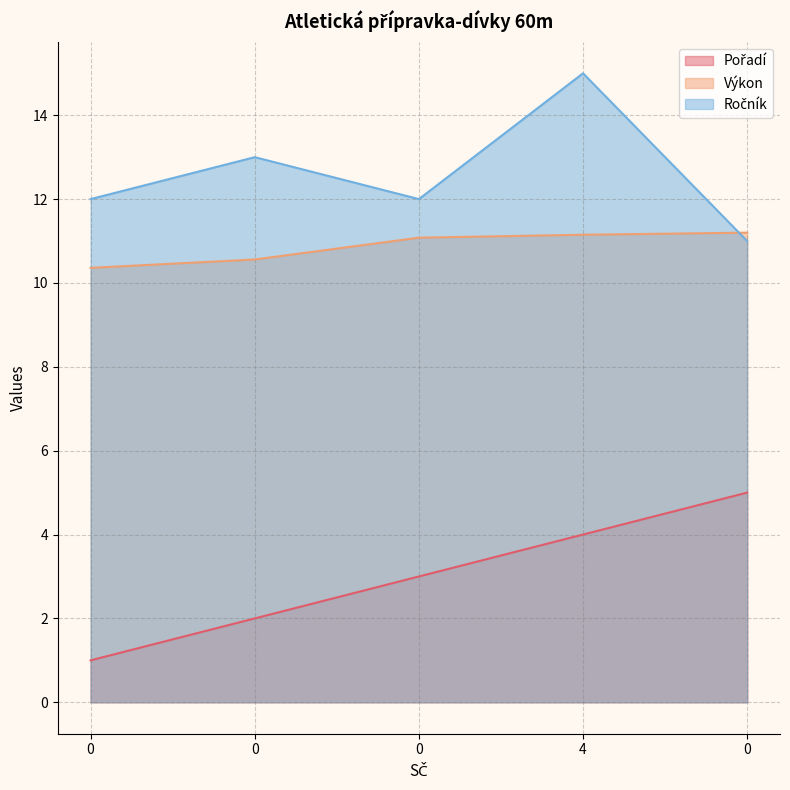

What is the smallest value displayed?

1.0